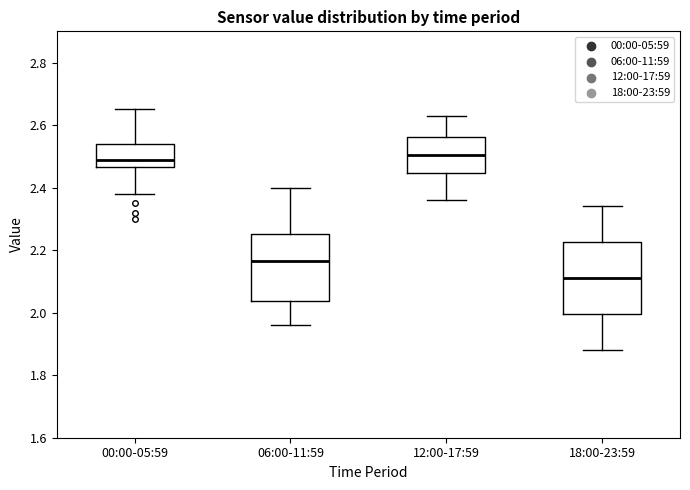

Reading left to right, transcribe this box plot: for each box, give where its median line is, the range the box spans, and where its two whiskers end, as read against the y-axis. The values are not printed on the chart, so give them approximately, as read against the axis.

00:00-05:59: median 2.50, box 2.46 to 2.54, whiskers 2.38 to 2.66
06:00-11:59: median 2.16, box 2.04 to 2.26, whiskers 1.96 to 2.40
12:00-17:59: median 2.50, box 2.44 to 2.56, whiskers 2.36 to 2.64
18:00-23:59: median 2.12, box 2.00 to 2.22, whiskers 1.88 to 2.34